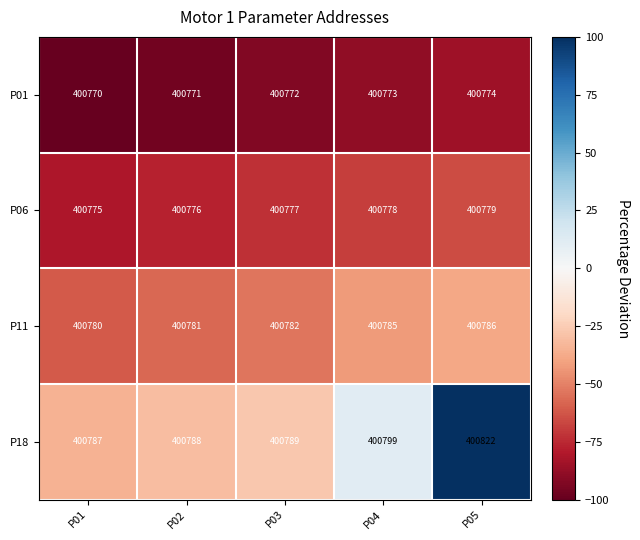

Where is P06 nearest to the value 400777?

P03